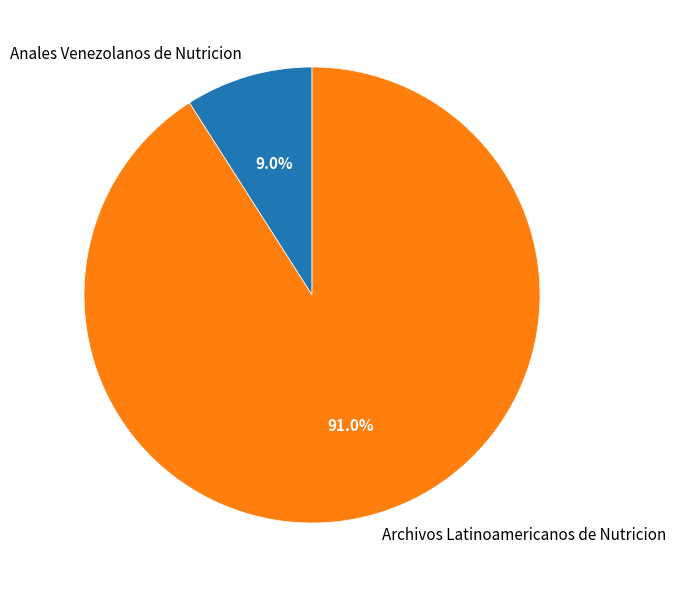

To the nearest percent, what is the combined percentage of Anales Venezolanos de Nutricion and Archivos Latinoamericanos de Nutricion?

100%